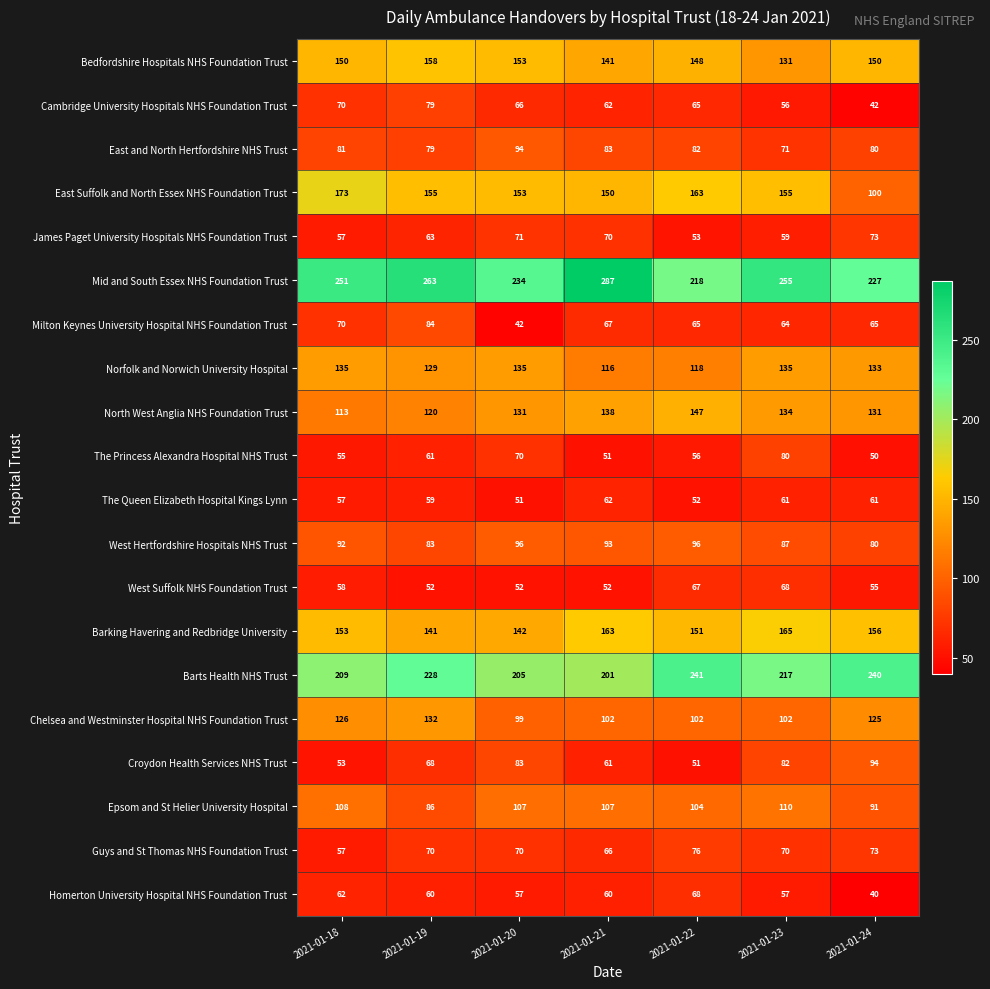

The The Queen Elizabeth Hospital Kings Lynn series shows 59 at 2021-01-19. True or false?

True